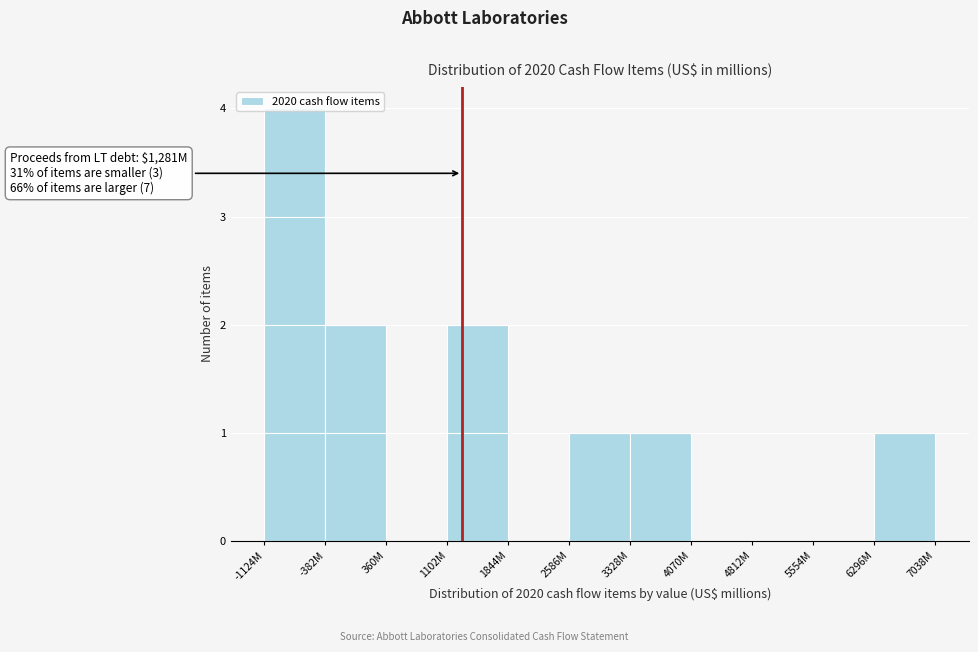

What is the sum of all values?

11